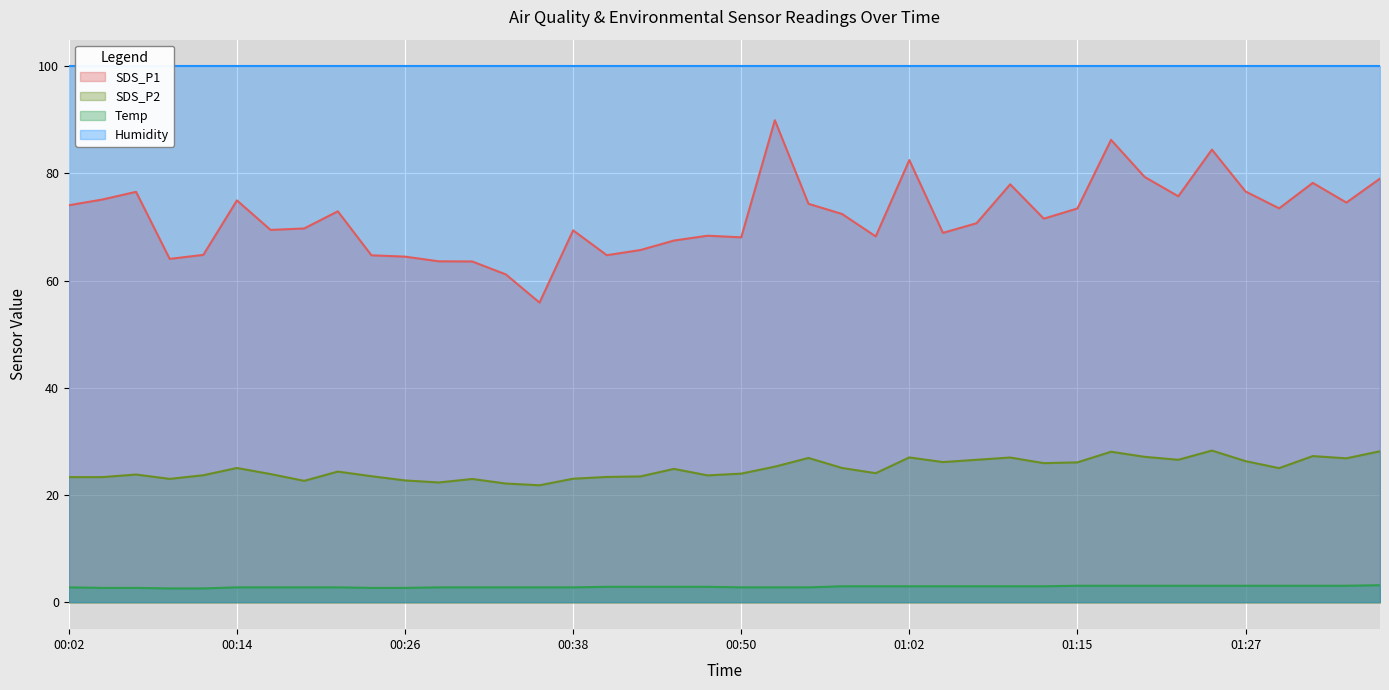

At how many categories does at least one series exceed 32?

40